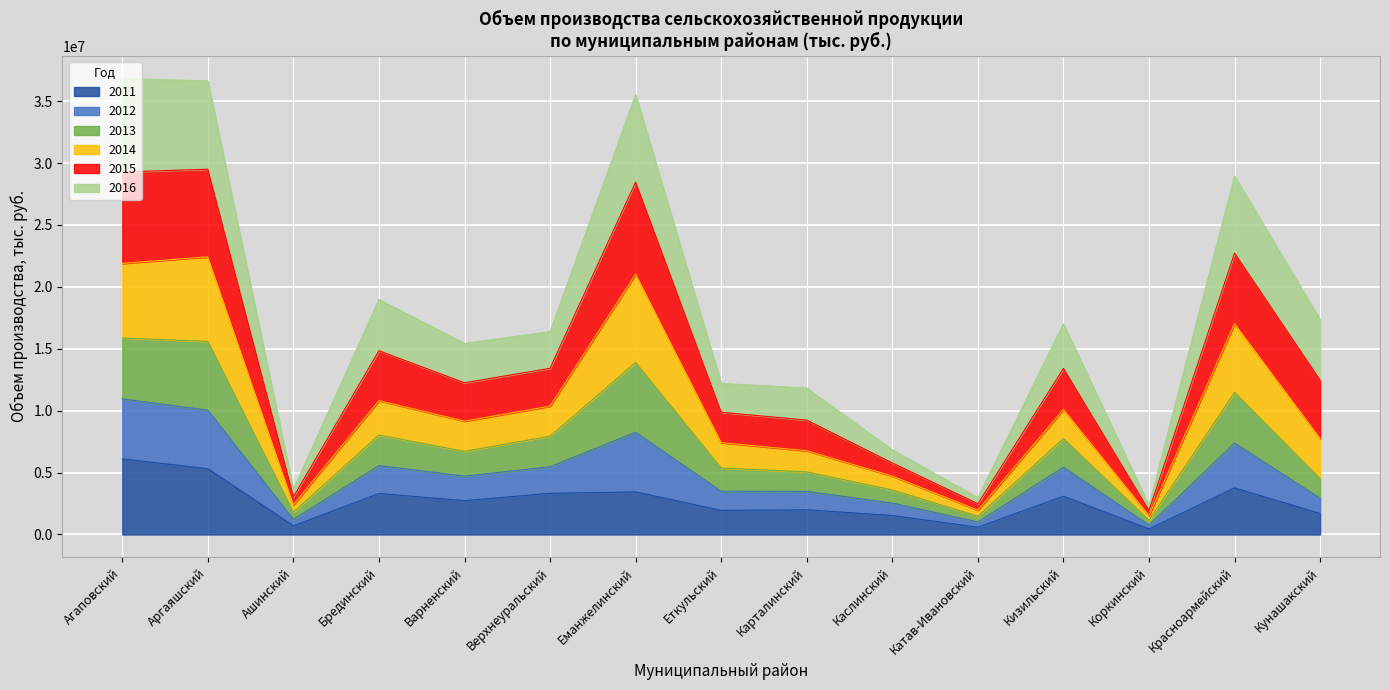

What is the total value across all series at Каслинский?

6838210